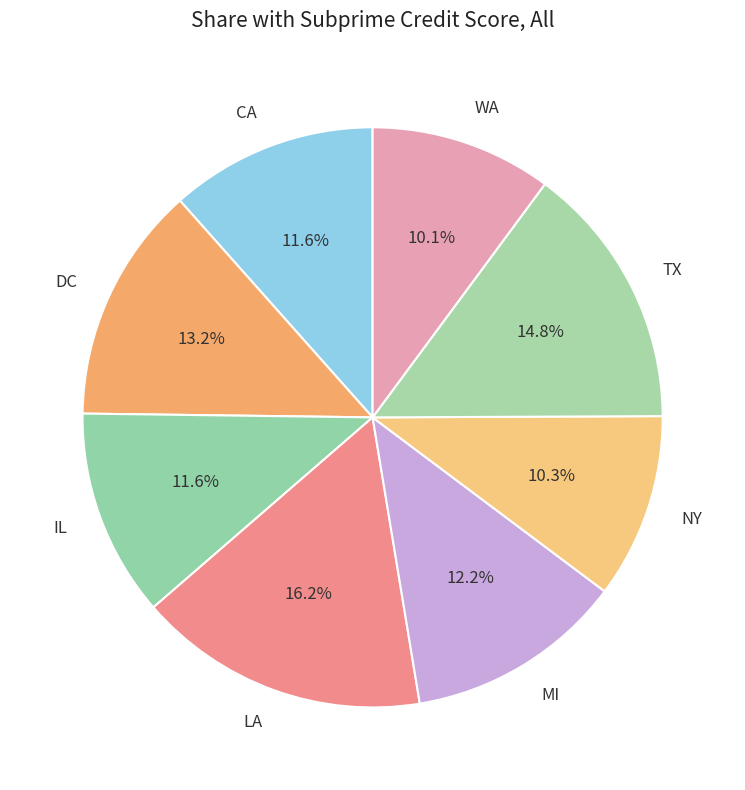

Between TX and MI, which is larger?

TX